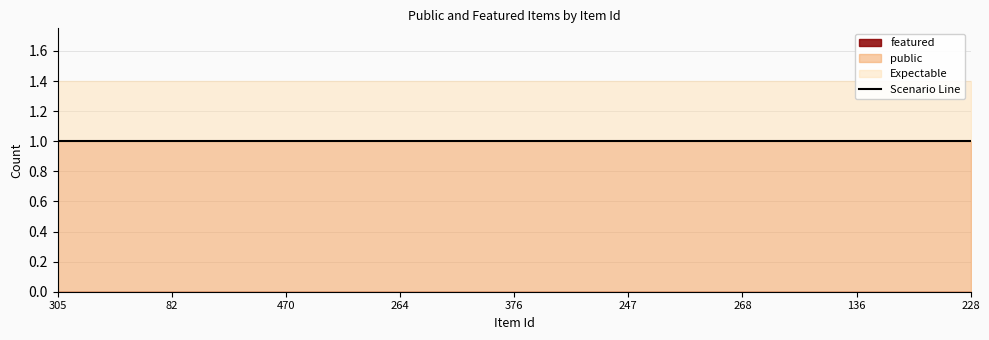

What position from the left is 136?

8